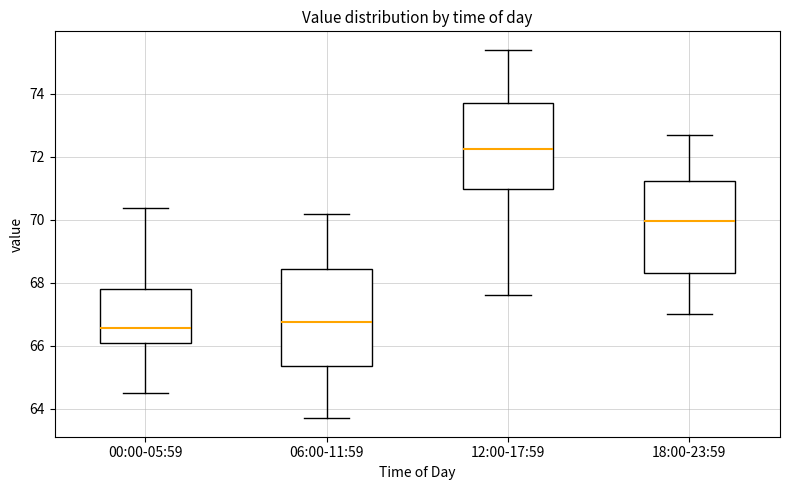

Where is the lower edge of the box for 00:00-05:59 on the y-axis? The values are not printed on the chart, so give them approximately, as read against the axis.

66.0